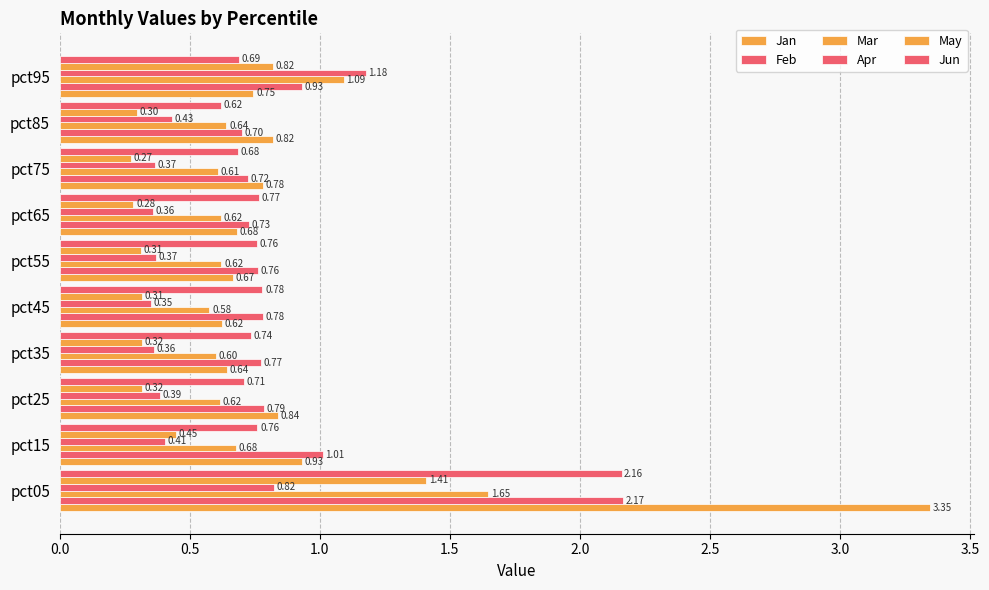

What position from the right is 1.0?

8